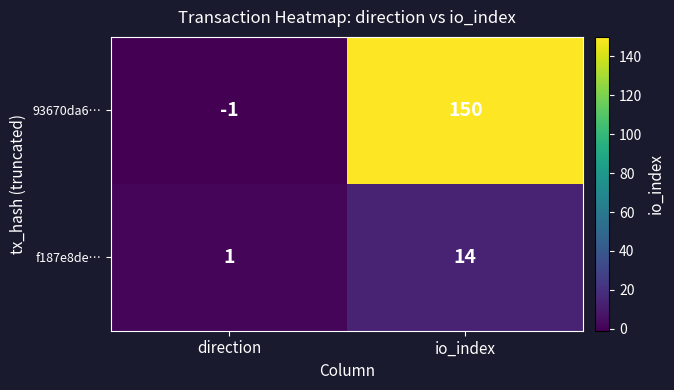

What is the total value across all series at io_index?

164